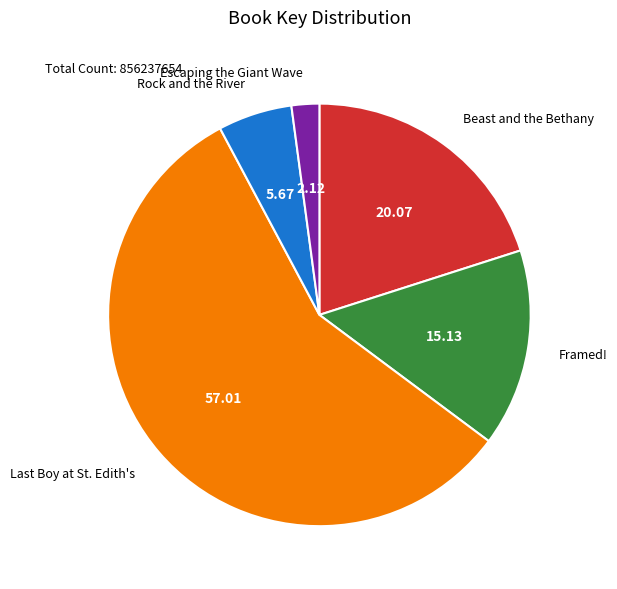

Count the number of slices in the pie.

5